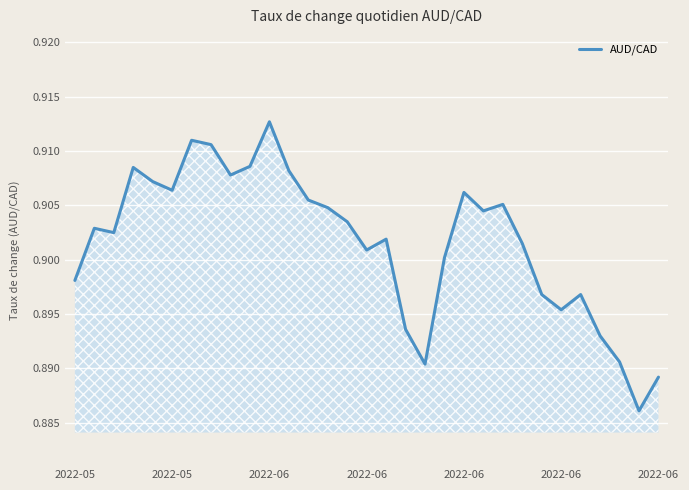

What is the value of the 5th point from the left?

0.9